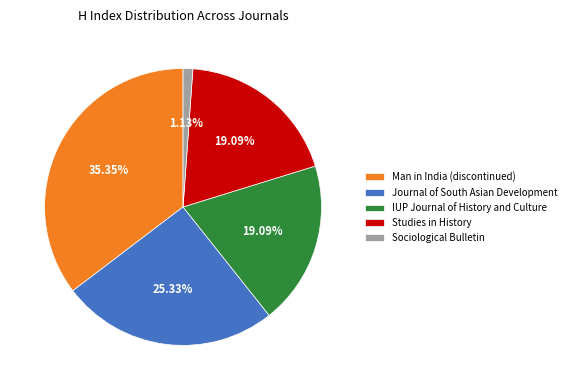

How many segments does this pie chart have?

5